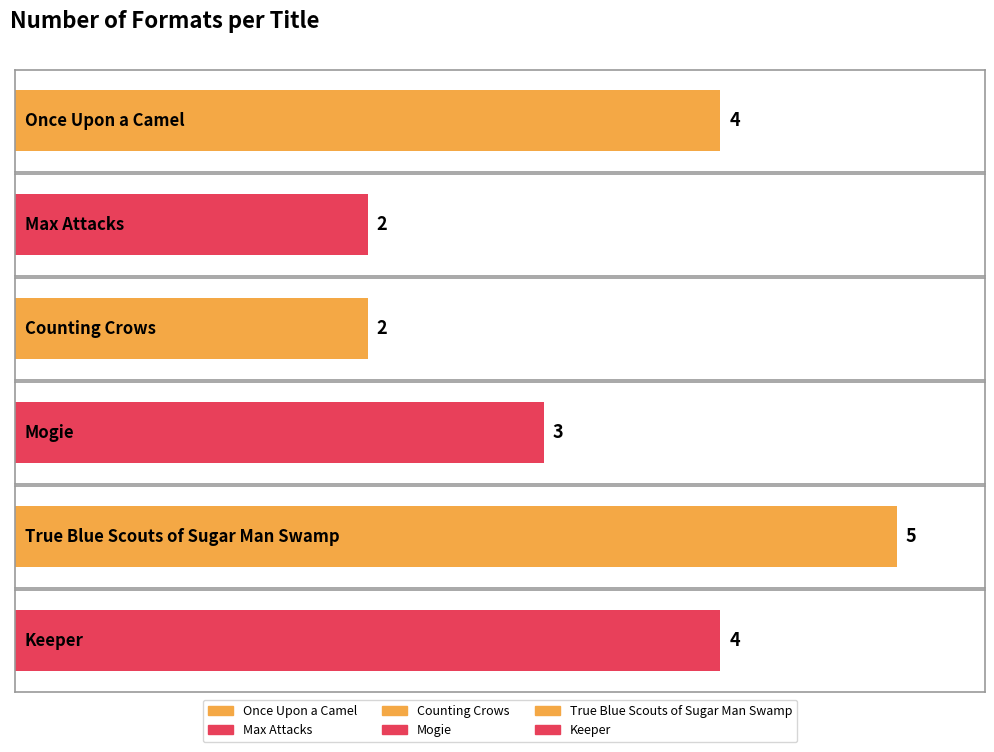

What is the label of the 3rd bar from the right?

Mogie